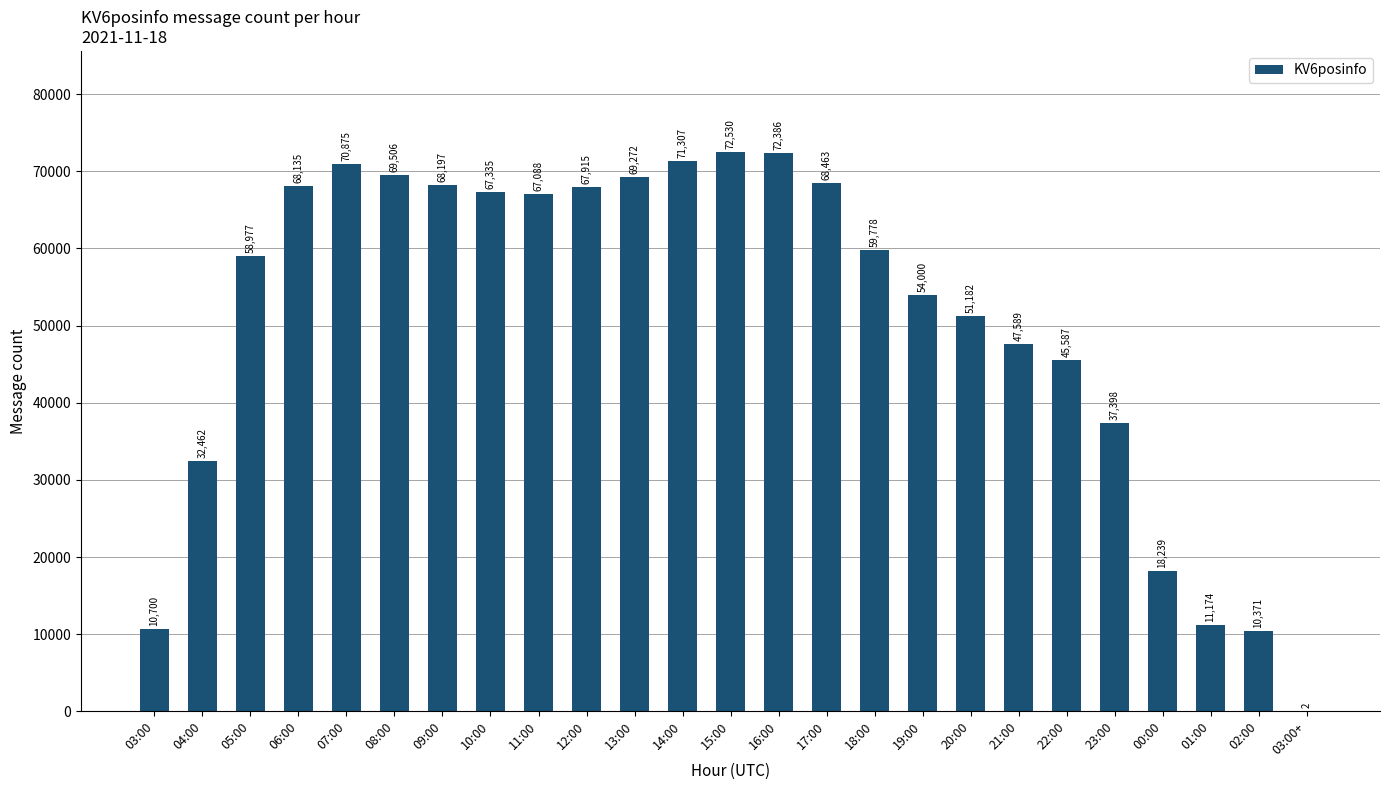

Between 02:00 and 14:00, which is larger?

14:00